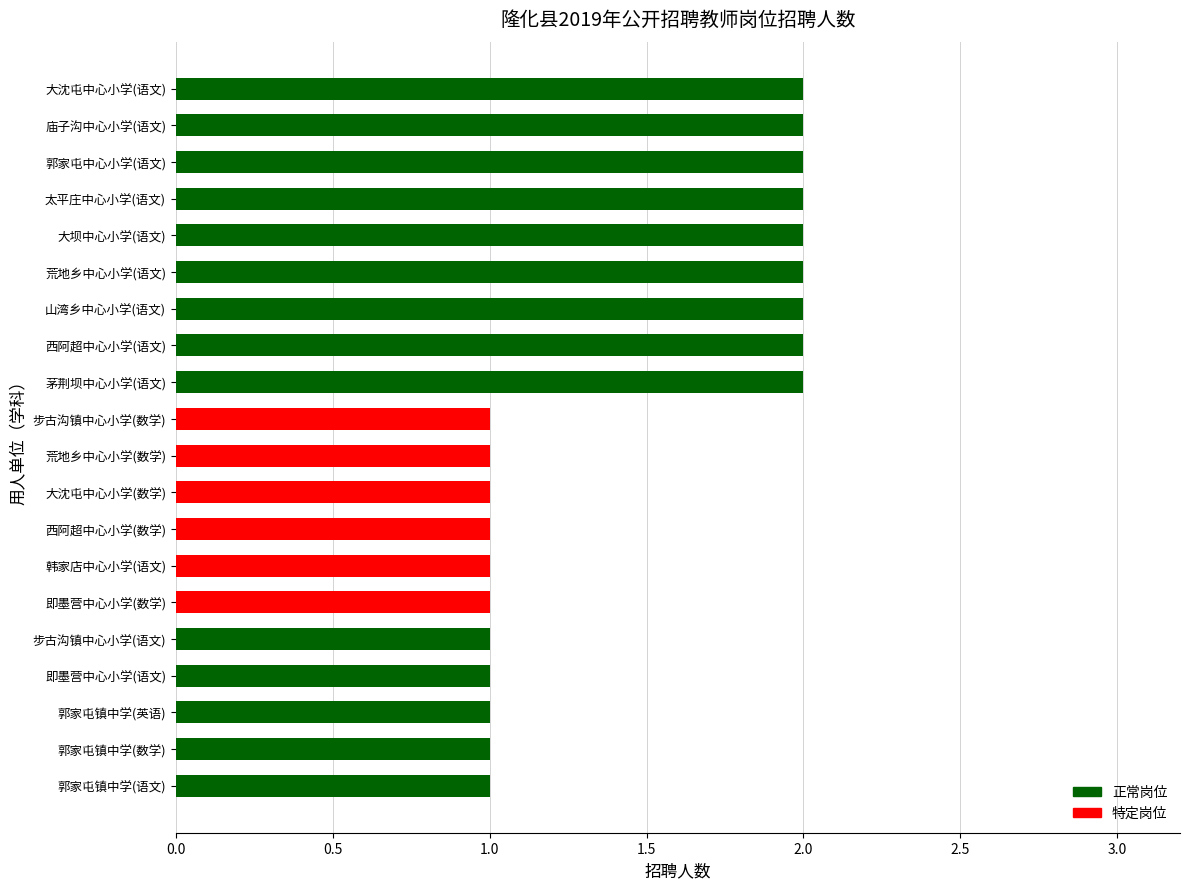

What is the sum of all values?

29